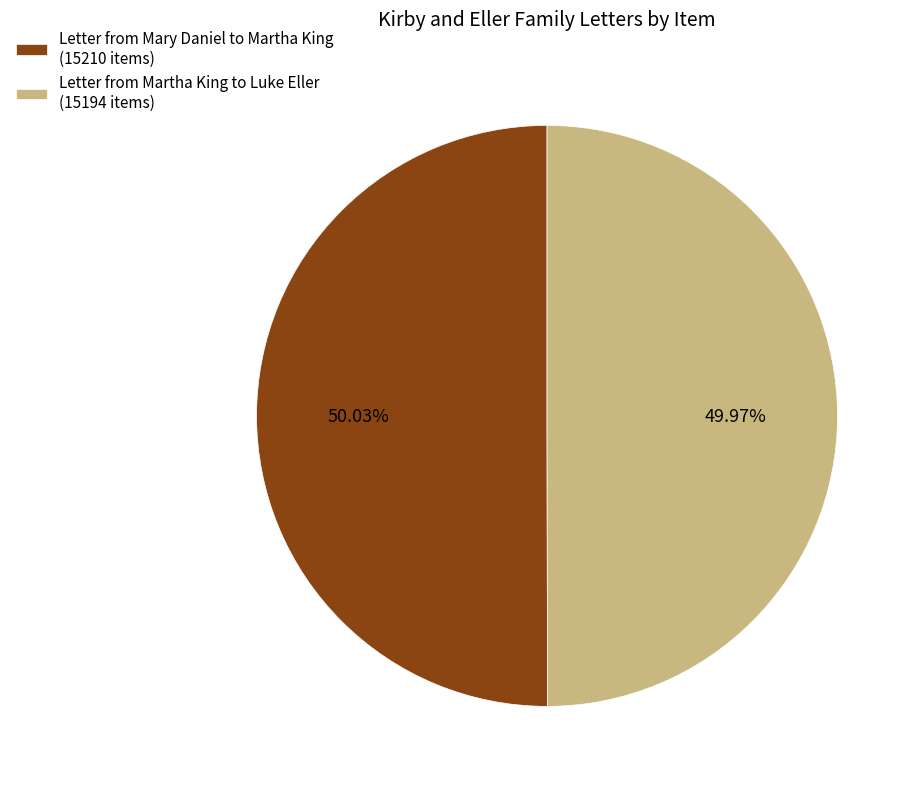

Approximately how many times larger is the value at Letter from Mary Daniel to Martha King (15210 items) compared to Letter from Martha King to Luke Eller (15194 items)?

1.0